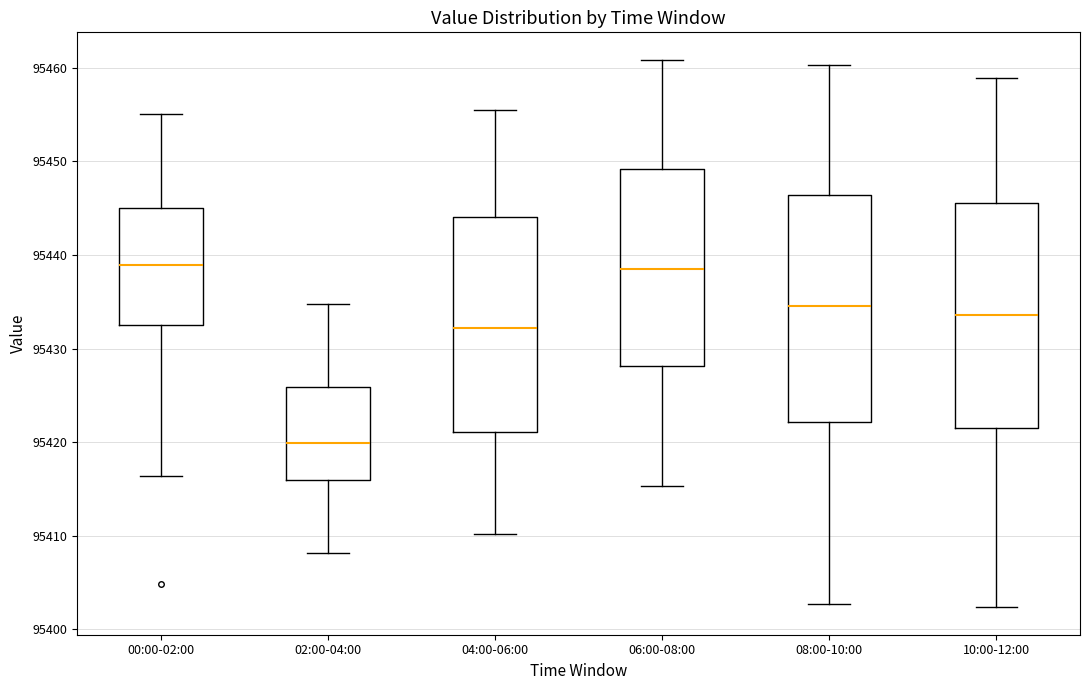

Reading left to right, transcribe this box plot: for each box, give where its median line is, the range the box spans, and where its two whiskers end, as read against the y-axis. The values are not printed on the chart, so give them approximately, as read against the axis.

00:00-02:00: median 95439, box 95432 to 95445, whiskers 95416 to 95455
02:00-04:00: median 95420, box 95416 to 95426, whiskers 95408 to 95435
04:00-06:00: median 95432, box 95421 to 95444, whiskers 95410 to 95456
06:00-08:00: median 95439, box 95428 to 95449, whiskers 95415 to 95461
08:00-10:00: median 95435, box 95422 to 95446, whiskers 95403 to 95460
10:00-12:00: median 95434, box 95421 to 95446, whiskers 95402 to 95459